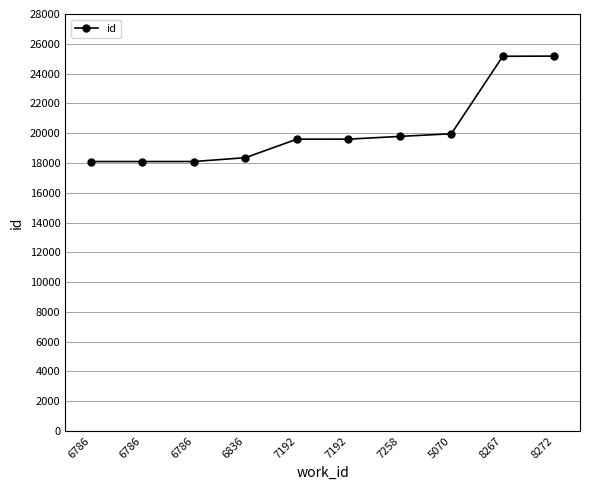

List the labels in order of value, largest first.

8272, 8267, 5070, 7258, 7192, 7192, 6836, 6786, 6786, 6786